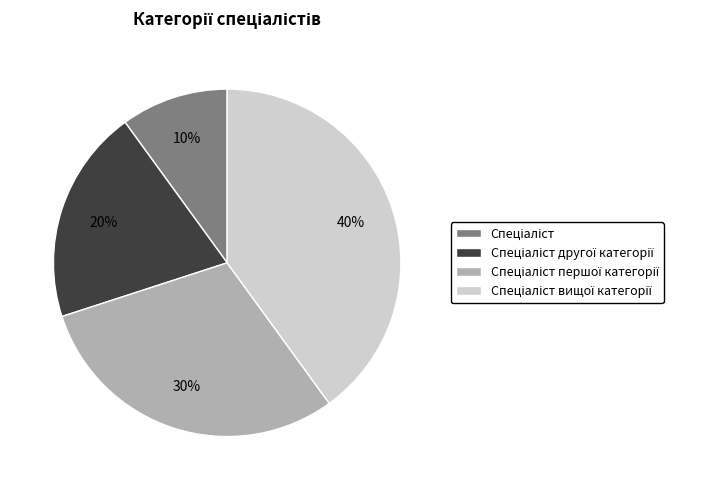

Is there any slice that represents more than half of the pie?

No